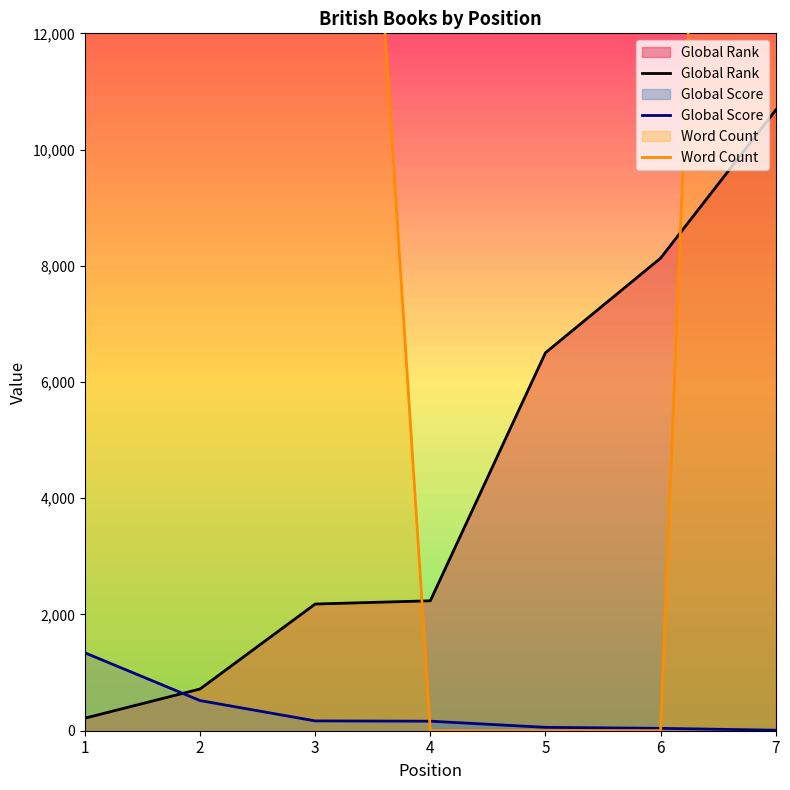

The Word Count series shows 15233 at 3. True or false?

False